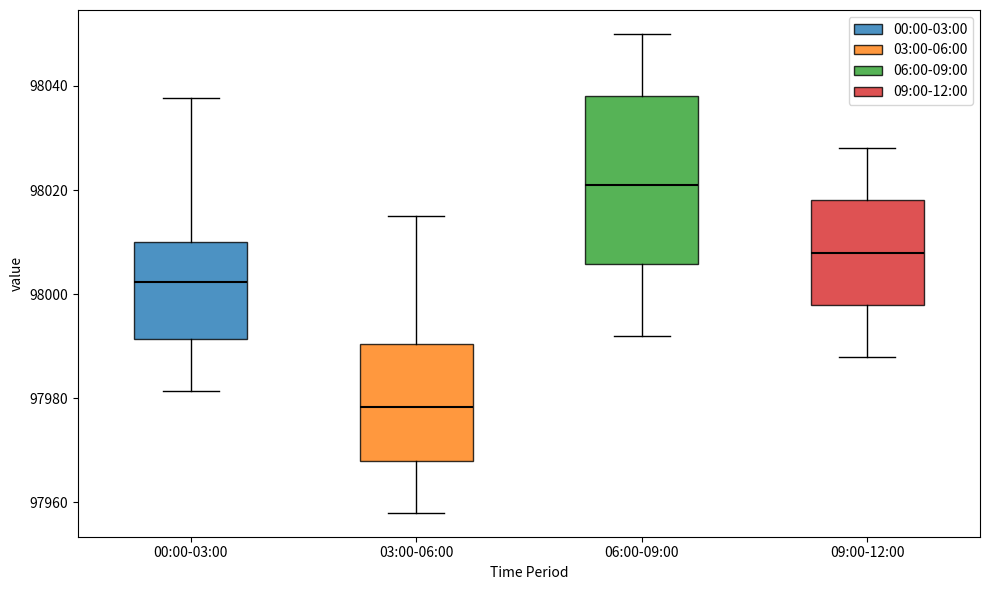

Which box's median line is the highest?

06:00-09:00